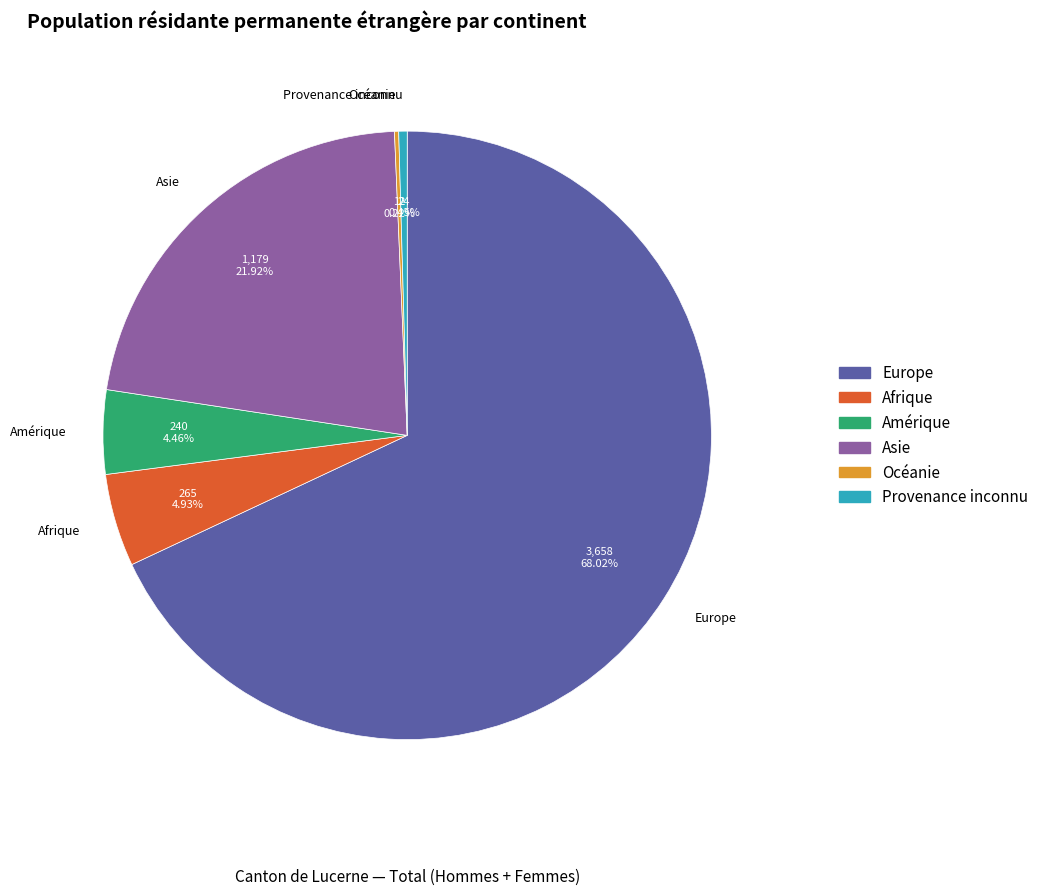

Which slice is the largest?

Europe